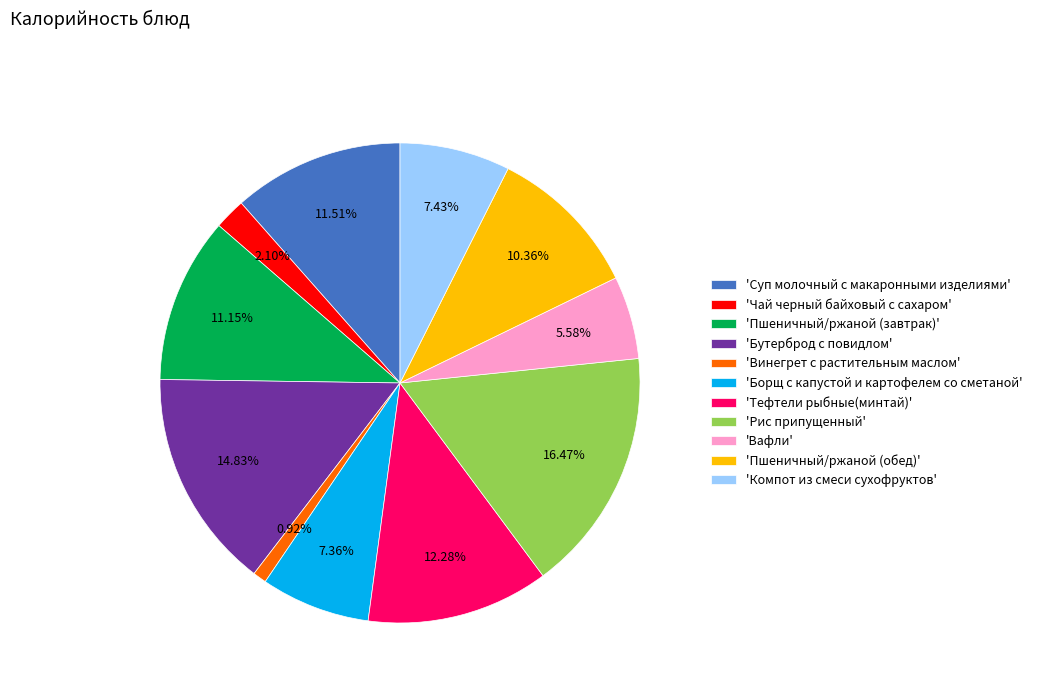

How many slices are in this pie chart?

11